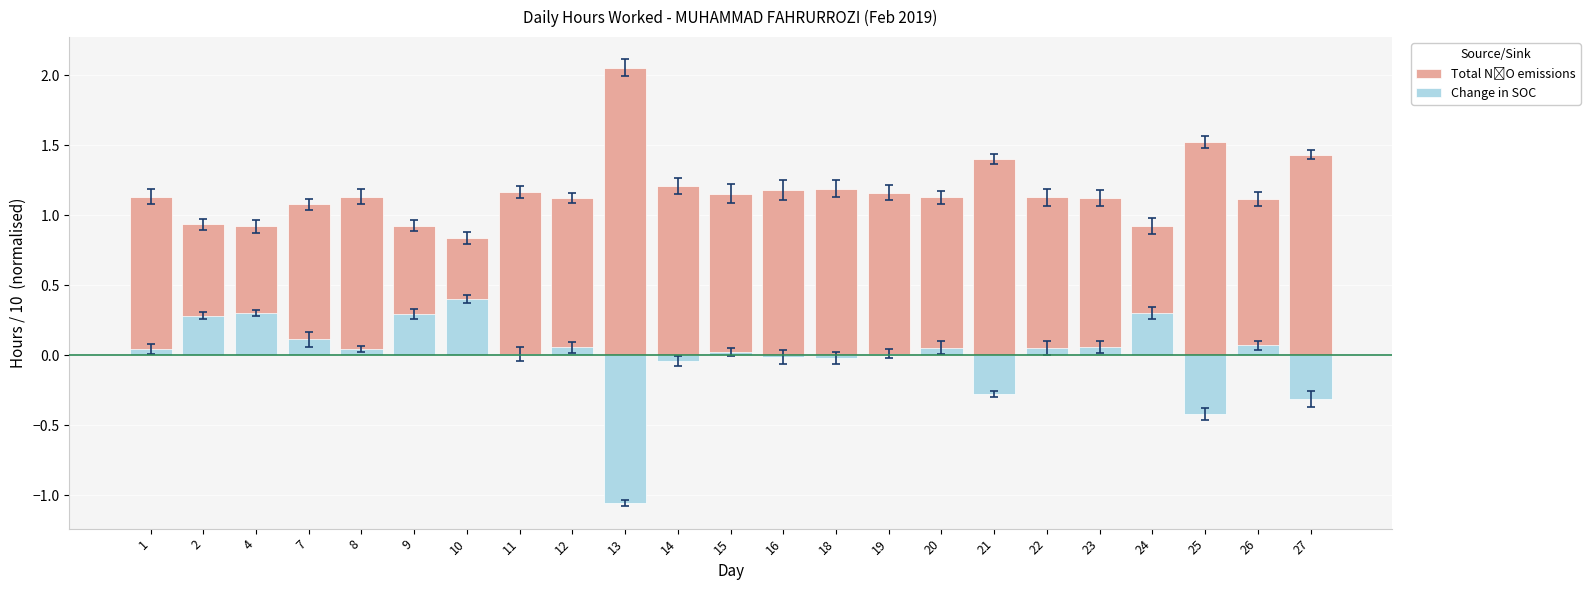

Which series has the widest spread of values?

Change in SOC